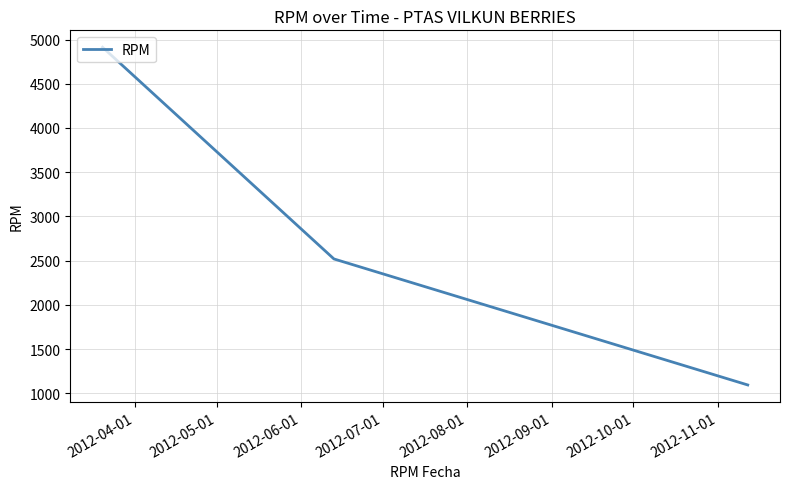

What is the difference between the second highest and minimum values?

1425